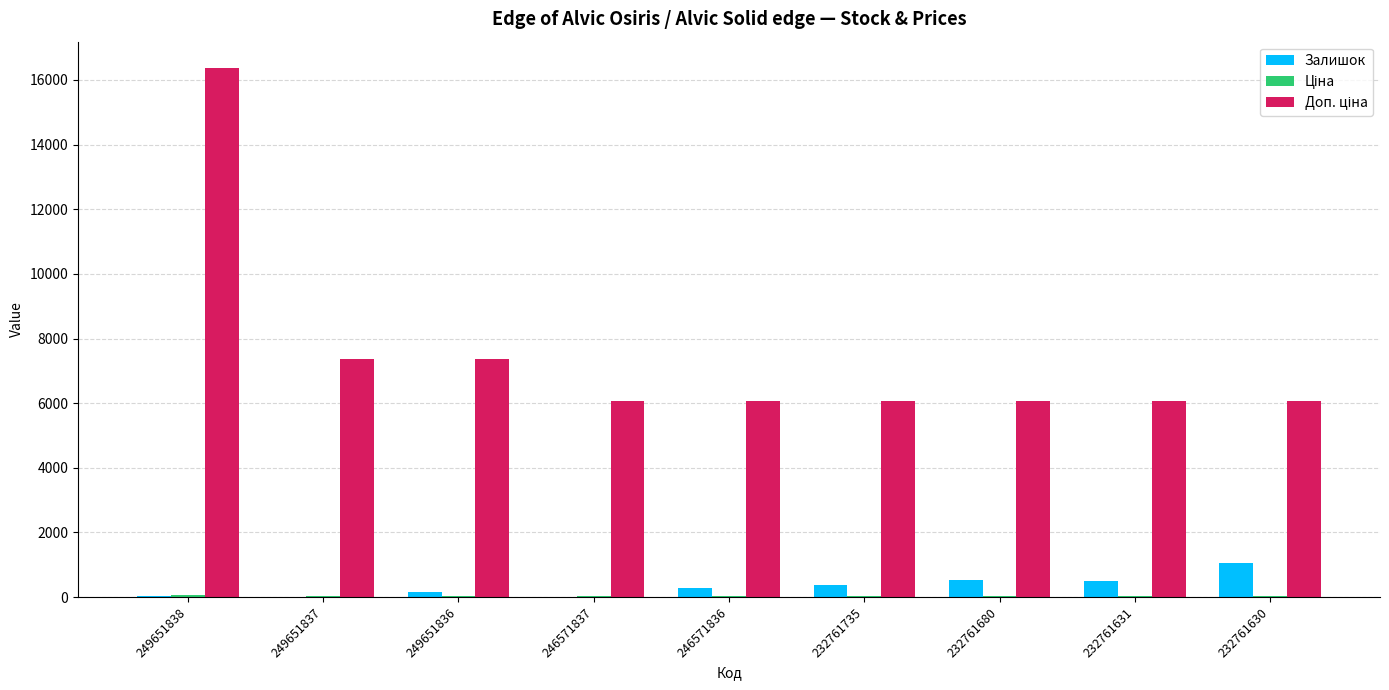

At which category does the chart reach its peak across all series?

249651838